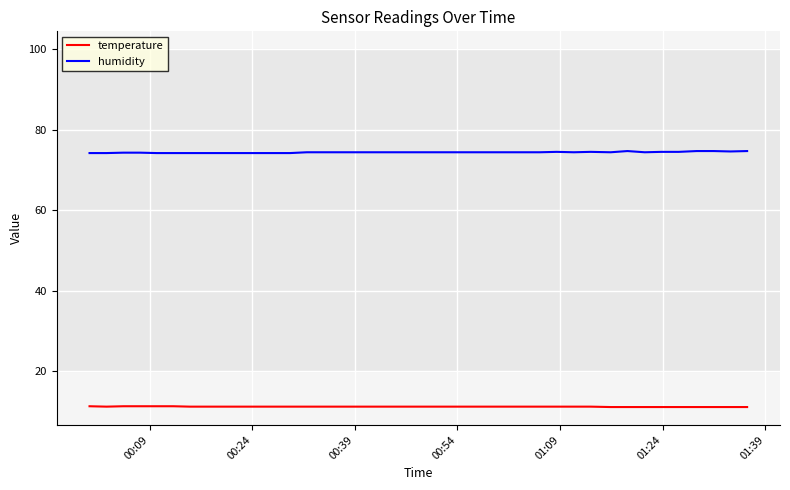

How many distinct data groups are displayed?

2